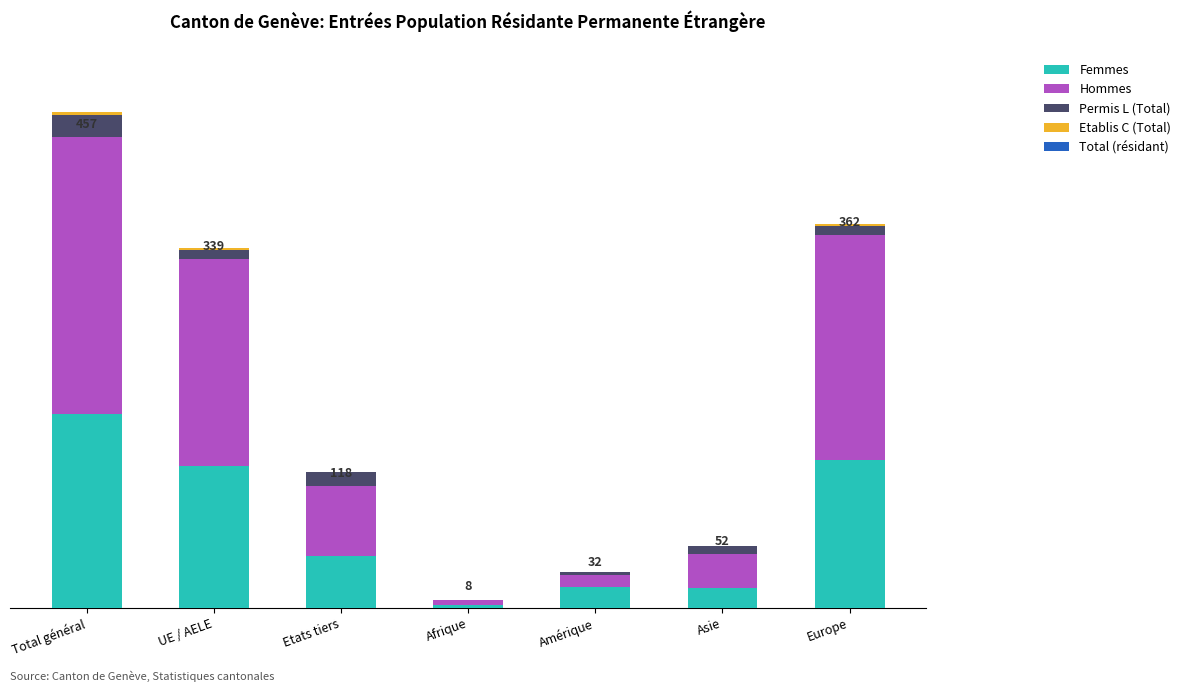

Are the bars horizontal?

No